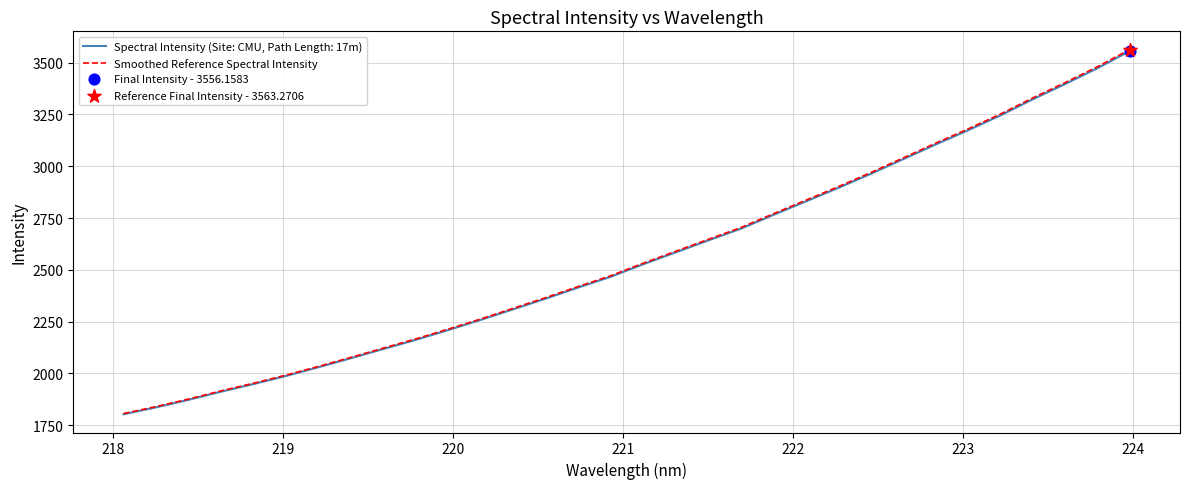

Which series has the largest range (max minus min)?

Smoothed Reference Spectral Intensity